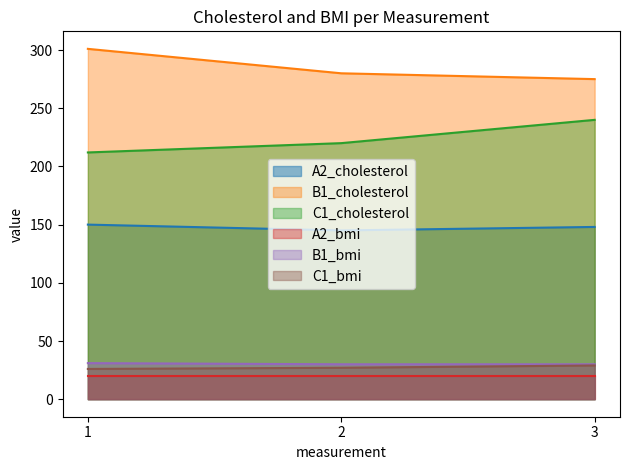

What is the total value across all series at 1?

740